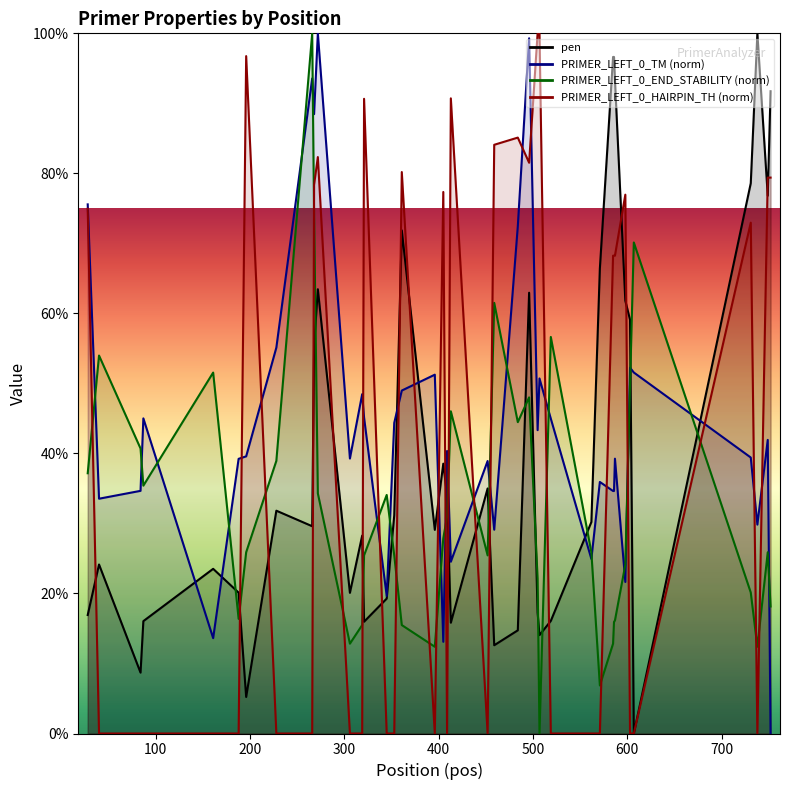

What is the greatest value displayed?

100.0